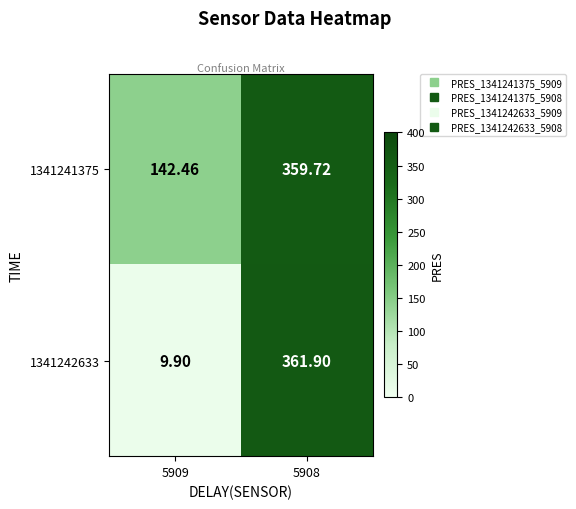

Is the value of 1341242633 at 5908 greater than the value of 1341241375 at 5908?

Yes